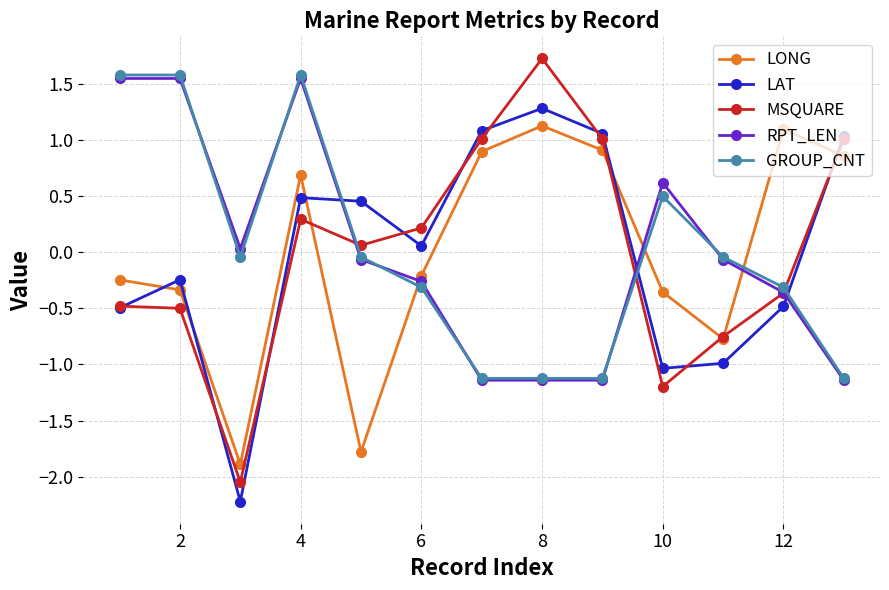

Which series has the widest spread of values?

MSQUARE